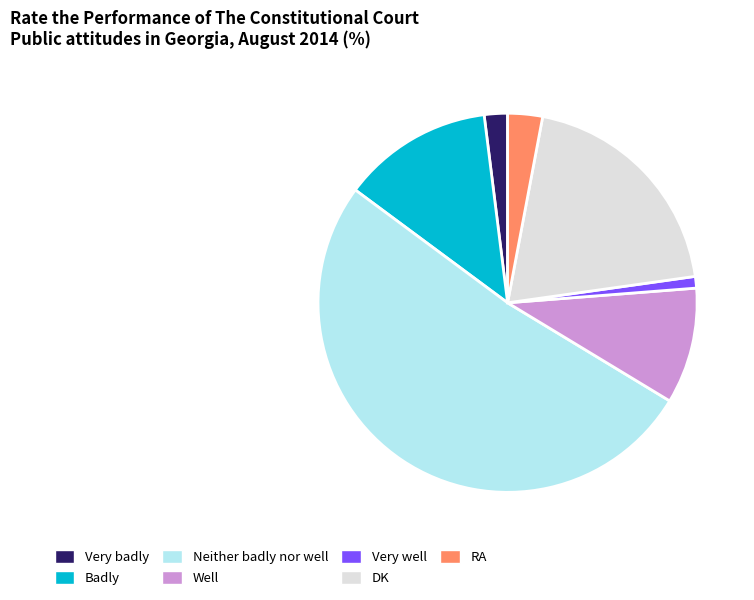

Is there any slice that represents more than half of the pie?

Yes